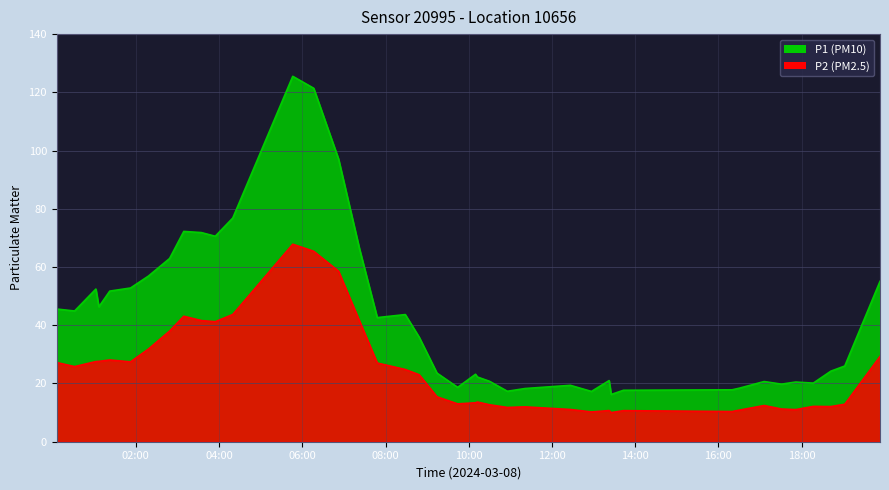

What is the label of the 22nd point from the left?

2024-03-08T10:09:48